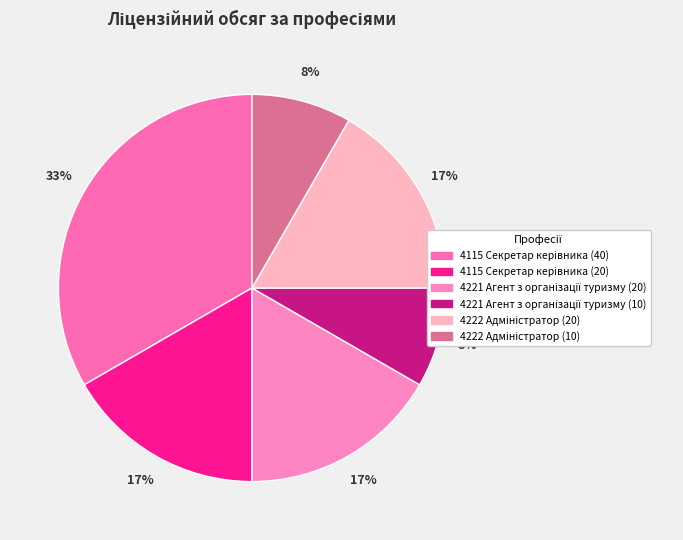

How many segments does this pie chart have?

6